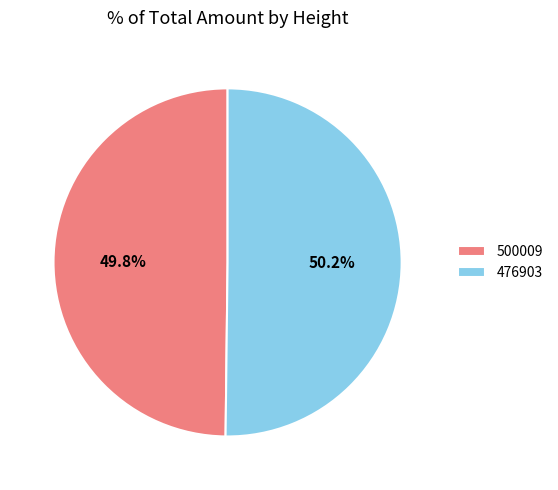

Is the sum of 476903 and 500009 greater than half?

Yes